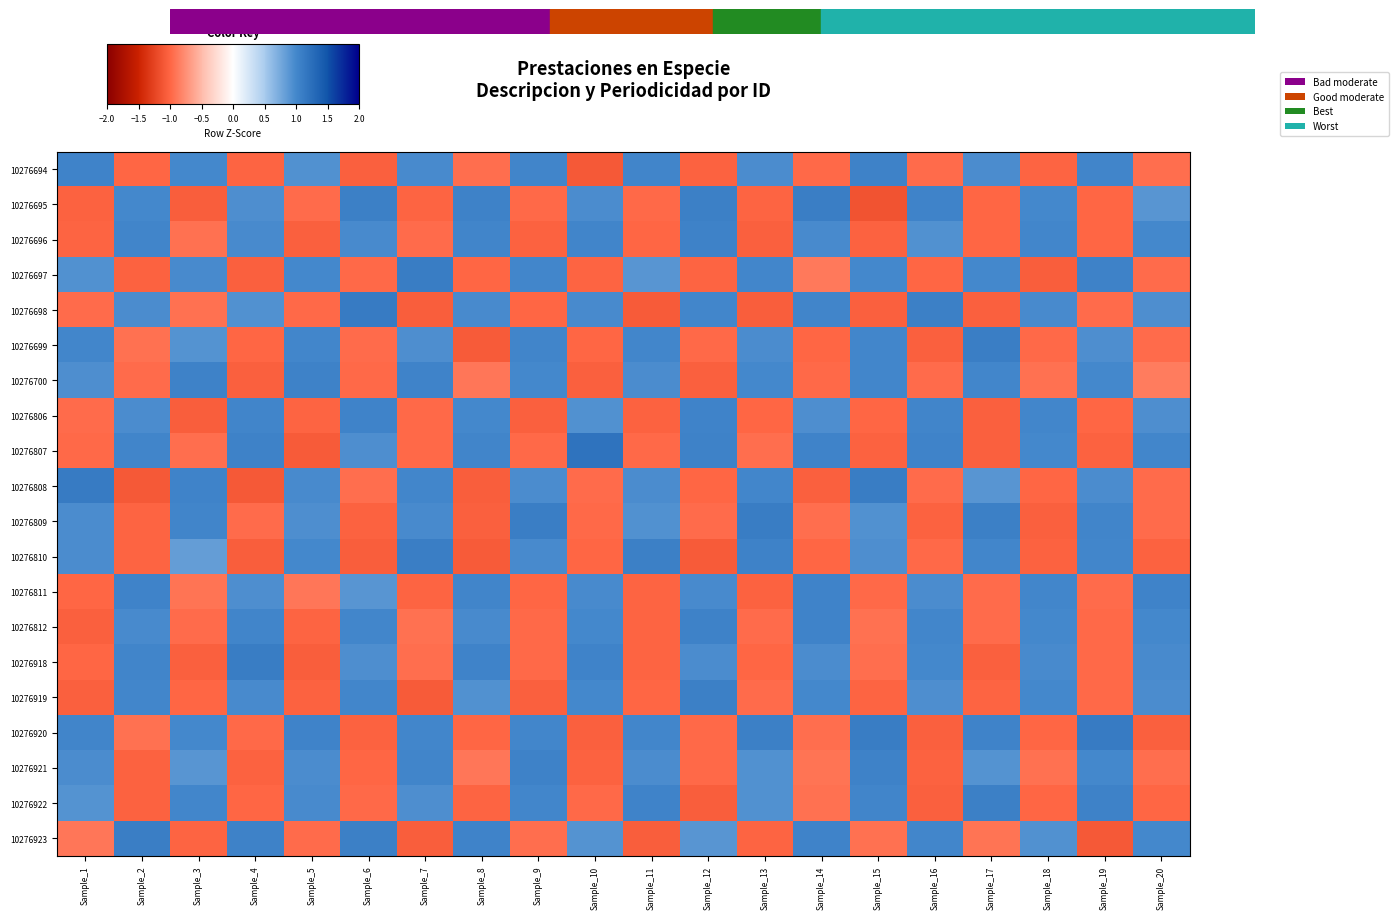

Reading left to right, transcribe all the data shown in this chart.

10276694: Sample_1=1.0	Sample_2=-1.0	Sample_3=1.0	Sample_4=-1.0	Sample_5=0.9	Sample_6=-1.0	Sample_7=1.0	Sample_8=-0.9	Sample_9=1.0	Sample_10=-1.1	Sample_11=1.0	Sample_12=-1.0	Sample_13=1.0	Sample_14=-1.0	Sample_15=1.1	Sample_16=-1.0	Sample_17=1.0	Sample_18=-1.0	Sample_19=1.0	Sample_20=-1.0
10276695: Sample_1=-1.0	Sample_2=1.0	Sample_3=-1.1	Sample_4=0.9	Sample_5=-1.0	Sample_6=1.1	Sample_7=-1.0	Sample_8=1.1	Sample_9=-1.0	Sample_10=1.0	Sample_11=-1.0	Sample_12=1.1	Sample_13=-1.0	Sample_14=1.1	Sample_15=-1.1	Sample_16=1.0	Sample_17=-1.0	Sample_18=1.0	Sample_19=-1.0	Sample_20=0.9
10276696: Sample_1=-1.0	Sample_2=1.0	Sample_3=-0.9	Sample_4=1.0	Sample_5=-1.0	Sample_6=1.0	Sample_7=-1.0	Sample_8=1.0	Sample_9=-1.0	Sample_10=1.0	Sample_11=-1.0	Sample_12=1.0	Sample_13=-1.0	Sample_14=1.0	Sample_15=-1.0	Sample_16=0.9	Sample_17=-1.0	Sample_18=1.0	Sample_19=-1.0	Sample_20=1.0
10276697: Sample_1=0.9	Sample_2=-1.0	Sample_3=1.0	Sample_4=-1.0	Sample_5=1.0	Sample_6=-1.0	Sample_7=1.1	Sample_8=-1.0	Sample_9=1.0	Sample_10=-1.0	Sample_11=0.9	Sample_12=-1.0	Sample_13=1.0	Sample_14=-0.9	Sample_15=1.0	Sample_16=-1.0	Sample_17=1.0	Sample_18=-1.1	Sample_19=1.1	Sample_20=-1.0
10276698: Sample_1=-1.0	Sample_2=1.0	Sample_3=-0.9	Sample_4=0.9	Sample_5=-1.0	Sample_6=1.1	Sample_7=-1.0	Sample_8=1.0	Sample_9=-1.0	Sample_10=1.0	Sample_11=-1.1	Sample_12=1.0	Sample_13=-1.1	Sample_14=1.0	Sample_15=-1.0	Sample_16=1.1	Sample_17=-1.0	Sample_18=1.0	Sample_19=-1.0	Sample_20=0.9
10276699: Sample_1=1.0	Sample_2=-0.9	Sample_3=0.9	Sample_4=-1.0	Sample_5=1.0	Sample_6=-1.0	Sample_7=0.9	Sample_8=-1.1	Sample_9=1.0	Sample_10=-1.0	Sample_11=1.0	Sample_12=-1.0	Sample_13=1.0	Sample_14=-1.0	Sample_15=1.0	Sample_16=-1.0	Sample_17=1.1	Sample_18=-1.0	Sample_19=0.9	Sample_20=-1.0
10276700: Sample_1=1.0	Sample_2=-1.0	Sample_3=1.1	Sample_4=-1.0	Sample_5=1.0	Sample_6=-1.0	Sample_7=1.0	Sample_8=-0.9	Sample_9=1.0	Sample_10=-1.0	Sample_11=1.0	Sample_12=-1.0	Sample_13=1.0	Sample_14=-1.0	Sample_15=1.0	Sample_16=-1.0	Sample_17=1.0	Sample_18=-0.9	Sample_19=1.0	Sample_20=-0.9
10276806: Sample_1=-1.0	Sample_2=1.0	Sample_3=-1.1	Sample_4=1.0	Sample_5=-1.0	Sample_6=1.0	Sample_7=-1.0	Sample_8=1.0	Sample_9=-1.0	Sample_10=0.9	Sample_11=-1.0	Sample_12=1.0	Sample_13=-1.0	Sample_14=0.9	Sample_15=-1.0	Sample_16=1.0	Sample_17=-1.0	Sample_18=1.0	Sample_19=-1.0	Sample_20=0.9
10276807: Sample_1=-1.0	Sample_2=1.0	Sample_3=-0.9	Sample_4=1.1	Sample_5=-1.1	Sample_6=1.0	Sample_7=-1.0	Sample_8=1.0	Sample_9=-1.0	Sample_10=1.2	Sample_11=-1.0	Sample_12=1.1	Sample_13=-1.0	Sample_14=1.0	Sample_15=-1.0	Sample_16=1.0	Sample_17=-1.0	Sample_18=1.0	Sample_19=-1.0	Sample_20=1.0
10276808: Sample_1=1.1	Sample_2=-1.1	Sample_3=1.0	Sample_4=-1.1	Sample_5=1.0	Sample_6=-0.9	Sample_7=1.0	Sample_8=-1.1	Sample_9=1.0	Sample_10=-1.0	Sample_11=1.0	Sample_12=-1.0	Sample_13=1.0	Sample_14=-1.0	Sample_15=1.1	Sample_16=-1.0	Sample_17=0.9	Sample_18=-1.0	Sample_19=1.0	Sample_20=-1.0
10276809: Sample_1=1.0	Sample_2=-1.0	Sample_3=1.0	Sample_4=-1.0	Sample_5=0.9	Sample_6=-1.0	Sample_7=1.0	Sample_8=-1.0	Sample_9=1.1	Sample_10=-1.0	Sample_11=0.9	Sample_12=-1.0	Sample_13=1.1	Sample_14=-0.9	Sample_15=0.9	Sample_16=-1.0	Sample_17=1.1	Sample_18=-1.0	Sample_19=1.0	Sample_20=-1.0
10276810: Sample_1=1.0	Sample_2=-1.0	Sample_3=0.8	Sample_4=-1.1	Sample_5=1.0	Sample_6=-1.1	Sample_7=1.1	Sample_8=-1.1	Sample_9=1.0	Sample_10=-1.0	Sample_11=1.1	Sample_12=-1.1	Sample_13=1.1	Sample_14=-1.0	Sample_15=1.0	Sample_16=-1.0	Sample_17=1.0	Sample_18=-1.0	Sample_19=1.0	Sample_20=-1.0
10276811: Sample_1=-1.0	Sample_2=1.0	Sample_3=-0.9	Sample_4=0.9	Sample_5=-0.9	Sample_6=0.9	Sample_7=-1.0	Sample_8=1.0	Sample_9=-1.0	Sample_10=1.0	Sample_11=-1.0	Sample_12=1.0	Sample_13=-1.0	Sample_14=1.0	Sample_15=-1.0	Sample_16=1.0	Sample_17=-1.0	Sample_18=1.0	Sample_19=-1.0	Sample_20=1.0
10276812: Sample_1=-1.0	Sample_2=1.0	Sample_3=-1.0	Sample_4=1.0	Sample_5=-1.0	Sample_6=1.0	Sample_7=-0.9	Sample_8=1.0	Sample_9=-1.0	Sample_10=1.0	Sample_11=-1.0	Sample_12=1.1	Sample_13=-1.0	Sample_14=1.0	Sample_15=-0.9	Sample_16=1.0	Sample_17=-1.0	Sample_18=1.0	Sample_19=-1.0	Sample_20=1.0
10276918: Sample_1=-1.0	Sample_2=1.0	Sample_3=-1.0	Sample_4=1.1	Sample_5=-1.1	Sample_6=0.9	Sample_7=-0.9	Sample_8=1.0	Sample_9=-1.0	Sample_10=1.0	Sample_11=-1.0	Sample_12=1.0	Sample_13=-1.0	Sample_14=1.0	Sample_15=-1.0	Sample_16=1.0	Sample_17=-1.0	Sample_18=1.0	Sample_19=-1.0	Sample_20=1.0
10276919: Sample_1=-1.0	Sample_2=1.0	Sample_3=-1.0	Sample_4=1.0	Sample_5=-1.0	Sample_6=1.0	Sample_7=-1.1	Sample_8=0.9	Sample_9=-1.0	Sample_10=1.0	Sample_11=-1.0	Sample_12=1.1	Sample_13=-1.0	Sample_14=1.0	Sample_15=-1.0	Sample_16=0.9	Sample_17=-1.0	Sample_18=1.0	Sample_19=-1.0	Sample_20=1.0
10276920: Sample_1=1.0	Sample_2=-0.9	Sample_3=1.0	Sample_4=-1.0	Sample_5=1.0	Sample_6=-1.0	Sample_7=1.0	Sample_8=-1.0	Sample_9=1.0	Sample_10=-1.0	Sample_11=1.0	Sample_12=-1.0	Sample_13=1.1	Sample_14=-1.0	Sample_15=1.1	Sample_16=-1.0	Sample_17=1.0	Sample_18=-1.0	Sample_19=1.1	Sample_20=-1.0
10276921: Sample_1=1.0	Sample_2=-1.0	Sample_3=0.9	Sample_4=-1.0	Sample_5=1.0	Sample_6=-1.0	Sample_7=1.0	Sample_8=-0.9	Sample_9=1.0	Sample_10=-1.0	Sample_11=1.0	Sample_12=-1.0	Sample_13=0.9	Sample_14=-0.9	Sample_15=1.1	Sample_16=-1.0	Sample_17=0.9	Sample_18=-0.9	Sample_19=1.0	Sample_20=-0.9
10276922: Sample_1=0.9	Sample_2=-1.0	Sample_3=1.0	Sample_4=-1.0	Sample_5=1.0	Sample_6=-1.0	Sample_7=0.9	Sample_8=-1.0	Sample_9=1.0	Sample_10=-1.0	Sample_11=1.0	Sample_12=-1.1	Sample_13=0.9	Sample_14=-0.9	Sample_15=1.0	Sample_16=-1.0	Sample_17=1.1	Sample_18=-1.0	Sample_19=1.1	Sample_20=-1.0
10276923: Sample_1=-0.9	Sample_2=1.1	Sample_3=-1.0	Sample_4=1.0	Sample_5=-1.0	Sample_6=1.1	Sample_7=-1.0	Sample_8=1.0	Sample_9=-0.9	Sample_10=0.9	Sample_11=-1.1	Sample_12=0.9	Sample_13=-1.0	Sample_14=1.0	Sample_15=-0.9	Sample_16=1.0	Sample_17=-0.9	Sample_18=0.9	Sample_19=-1.1	Sample_20=1.0